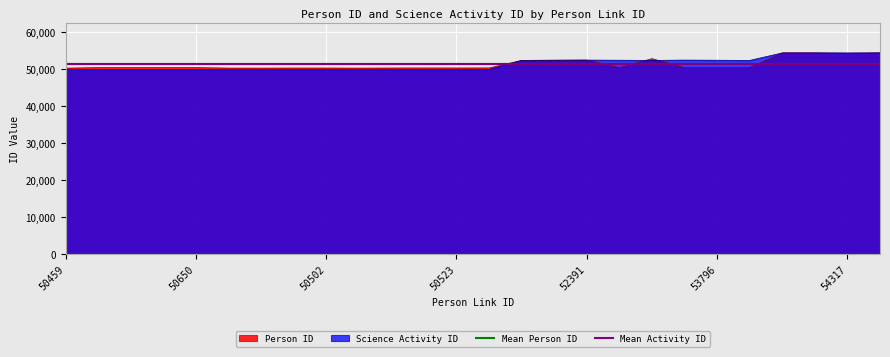

Which series has the largest total across all categories?

Mean Activity ID